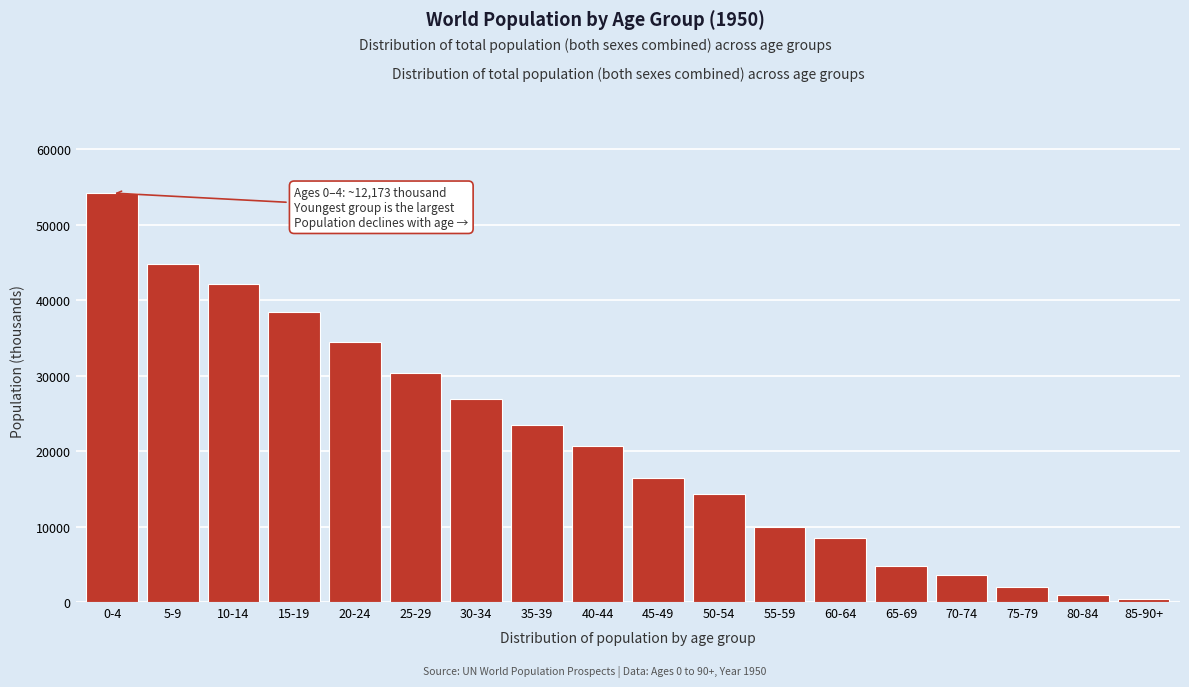

Reading right to left, what are all the values shown in this chart?

423.3	940.9	2048.3	3599.0	4800.6	8489.9	9928.0	14248.4	16488.7	20602.0	23481.4	26933.2	30386.1	34405.6	38463.5	42141.6	44774.6	54170.1